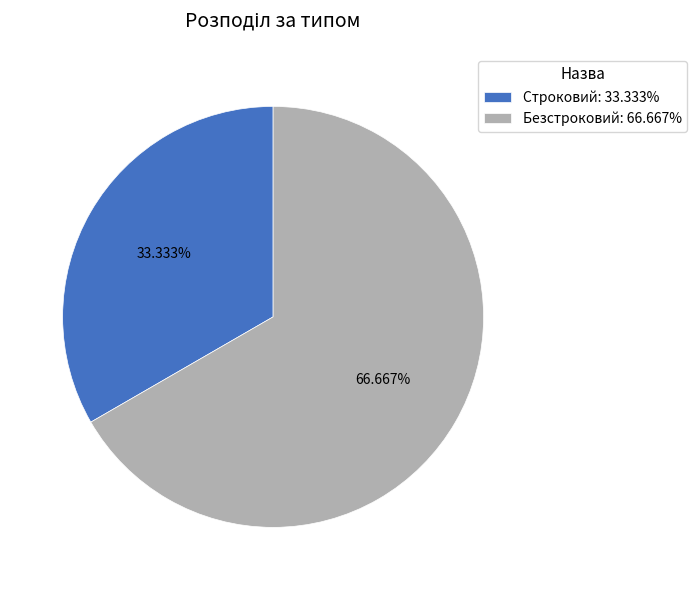

To the nearest percent, what is the average slice percentage?

50%